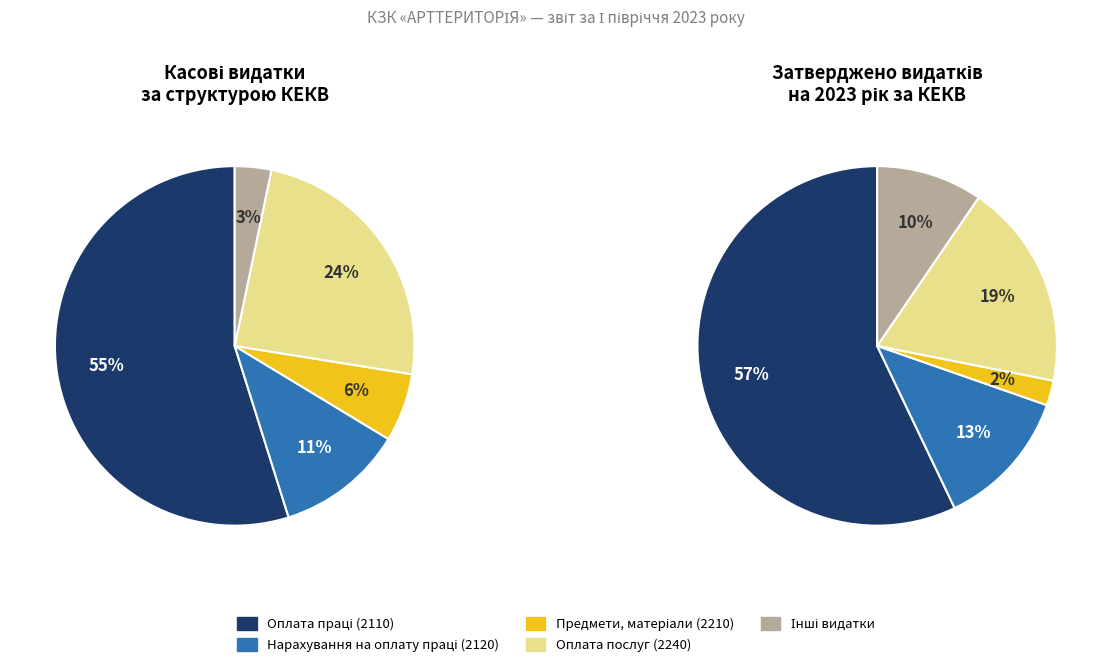

To the nearest percent, what is the difference between the largest and smallest slice percentages?

52%